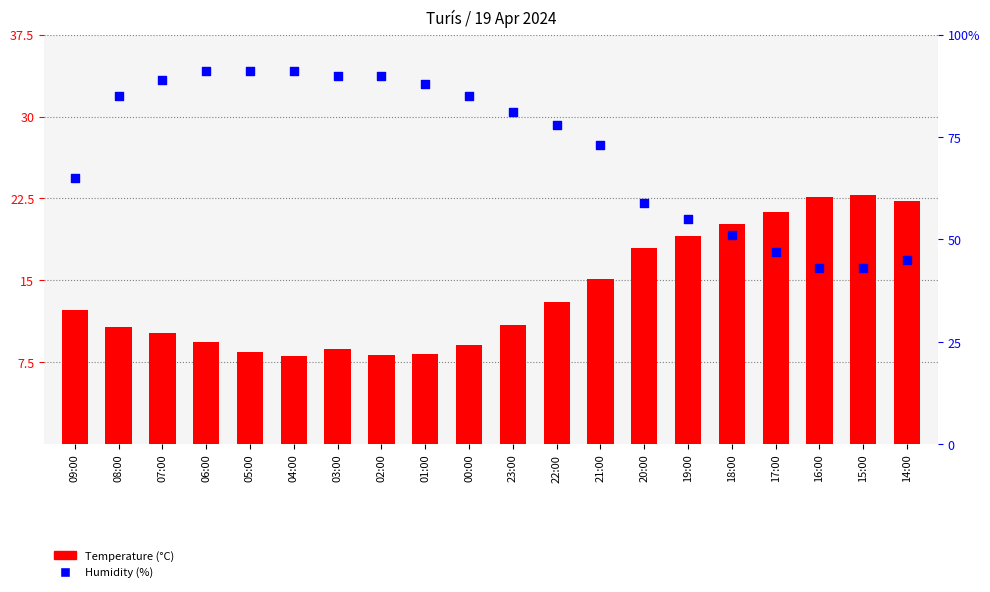

At which category is the sum across all series the highest?

06:00